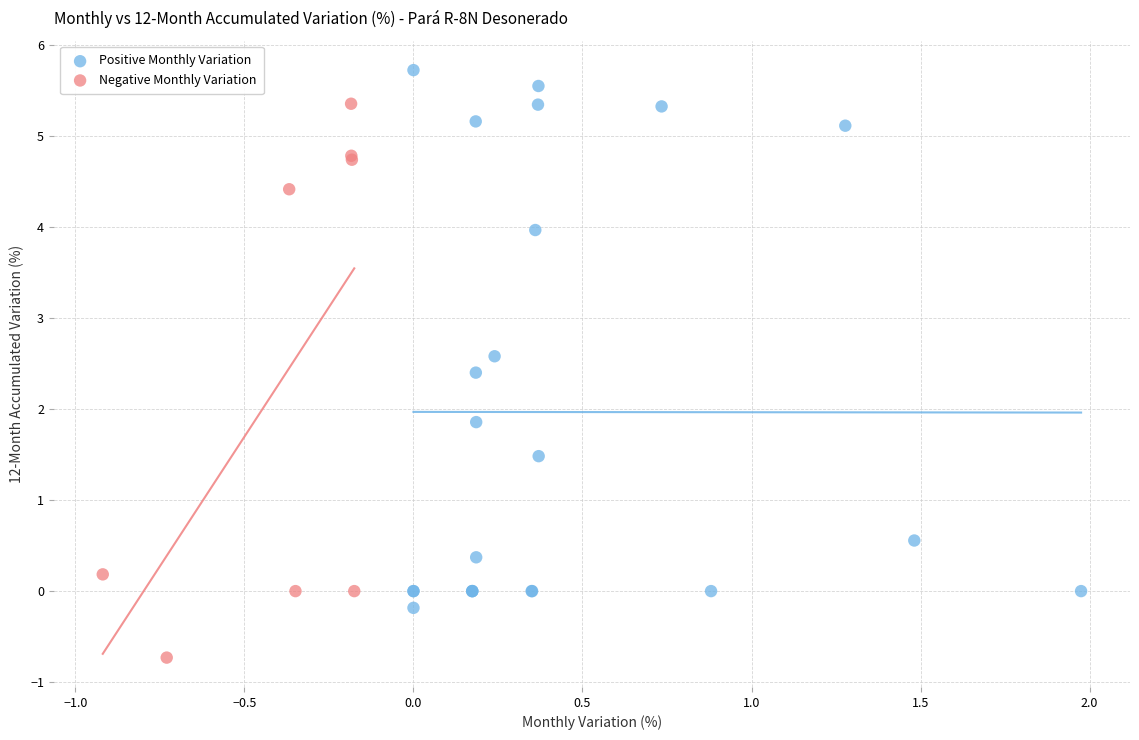

Which series reaches the maximum Y coordinate?

Positive Monthly Variation